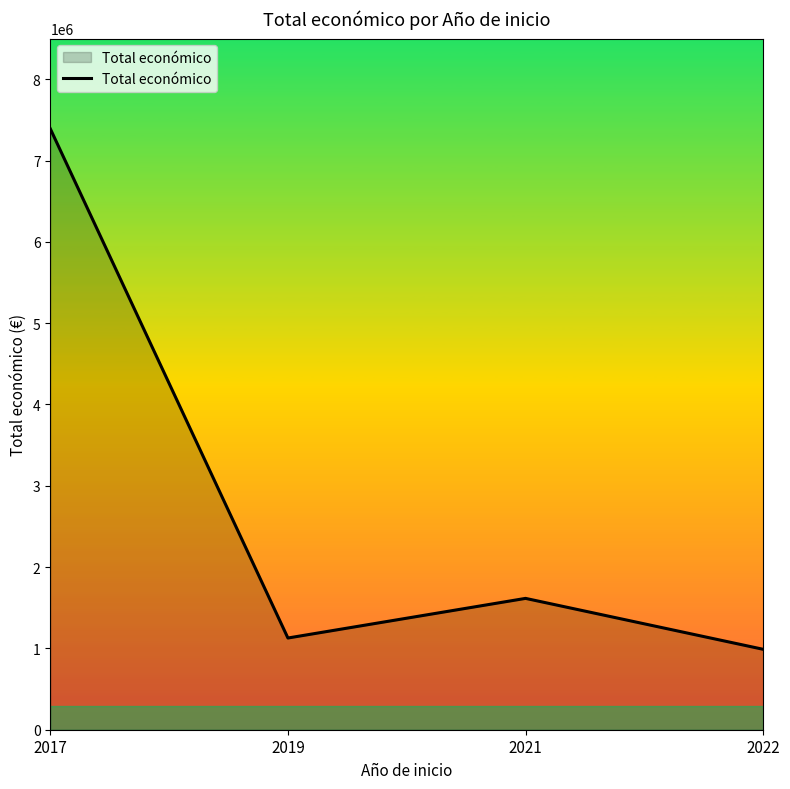

How many lines are shown in the chart?

1